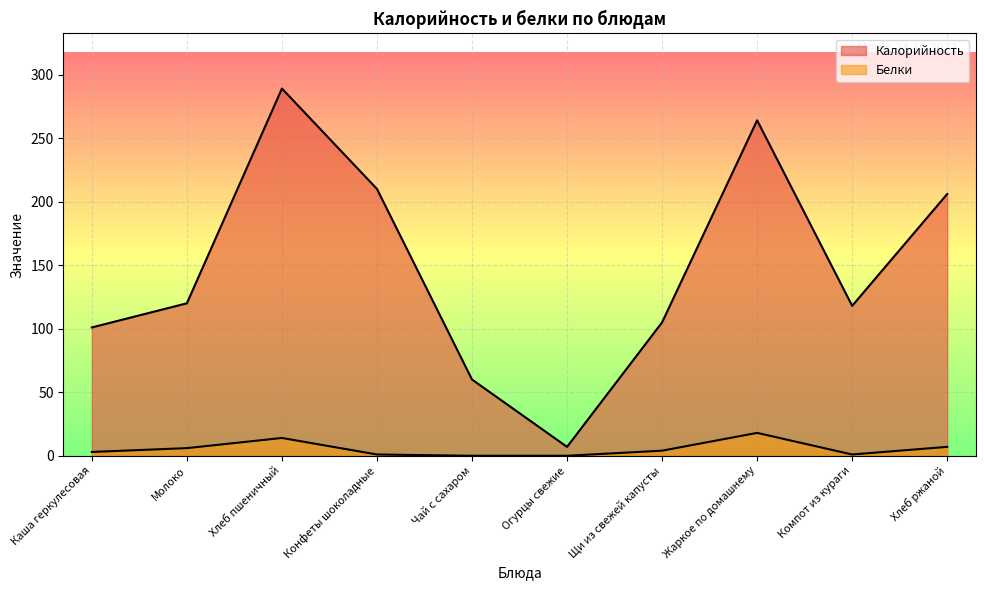

True or false: Белки and Калорийность intersect in this chart.

False